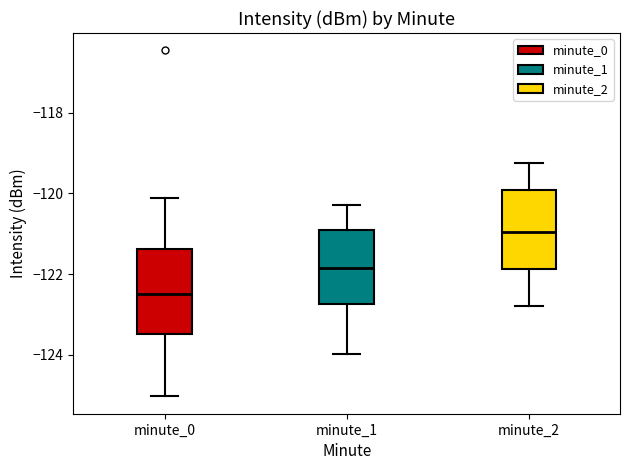

Where does the median line of the box for minute_2 sit on the y-axis? The values are not printed on the chart, so give them approximately, as read against the axis.

-121.0